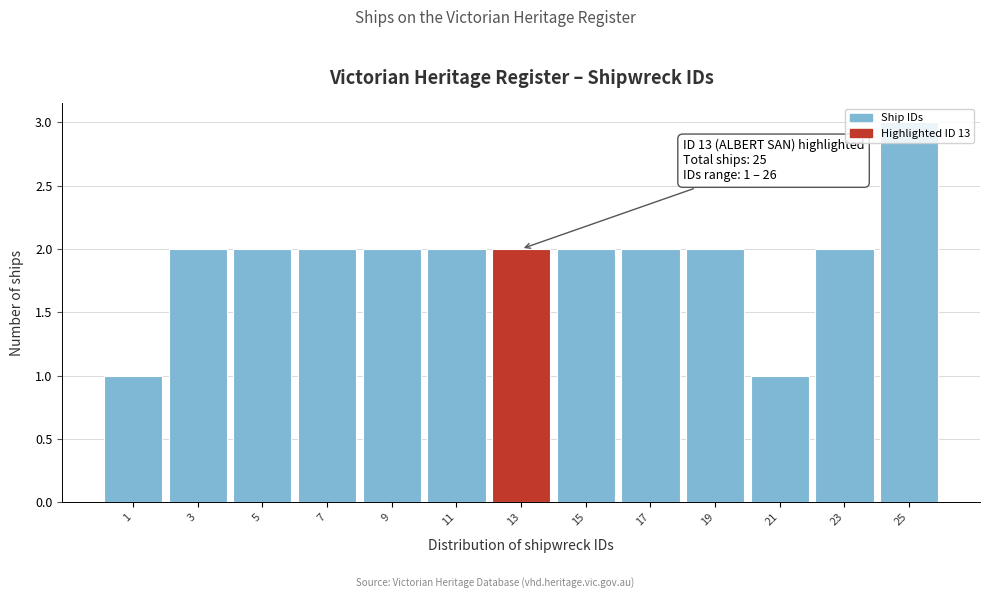

Over which range of the x-axis is the bar tallest?

24 to 26